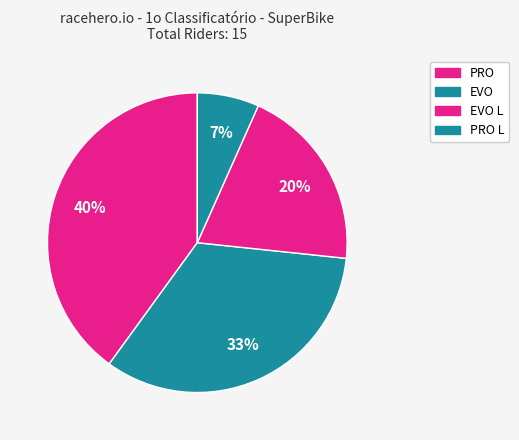

What is the largest slice in the pie chart?

PRO